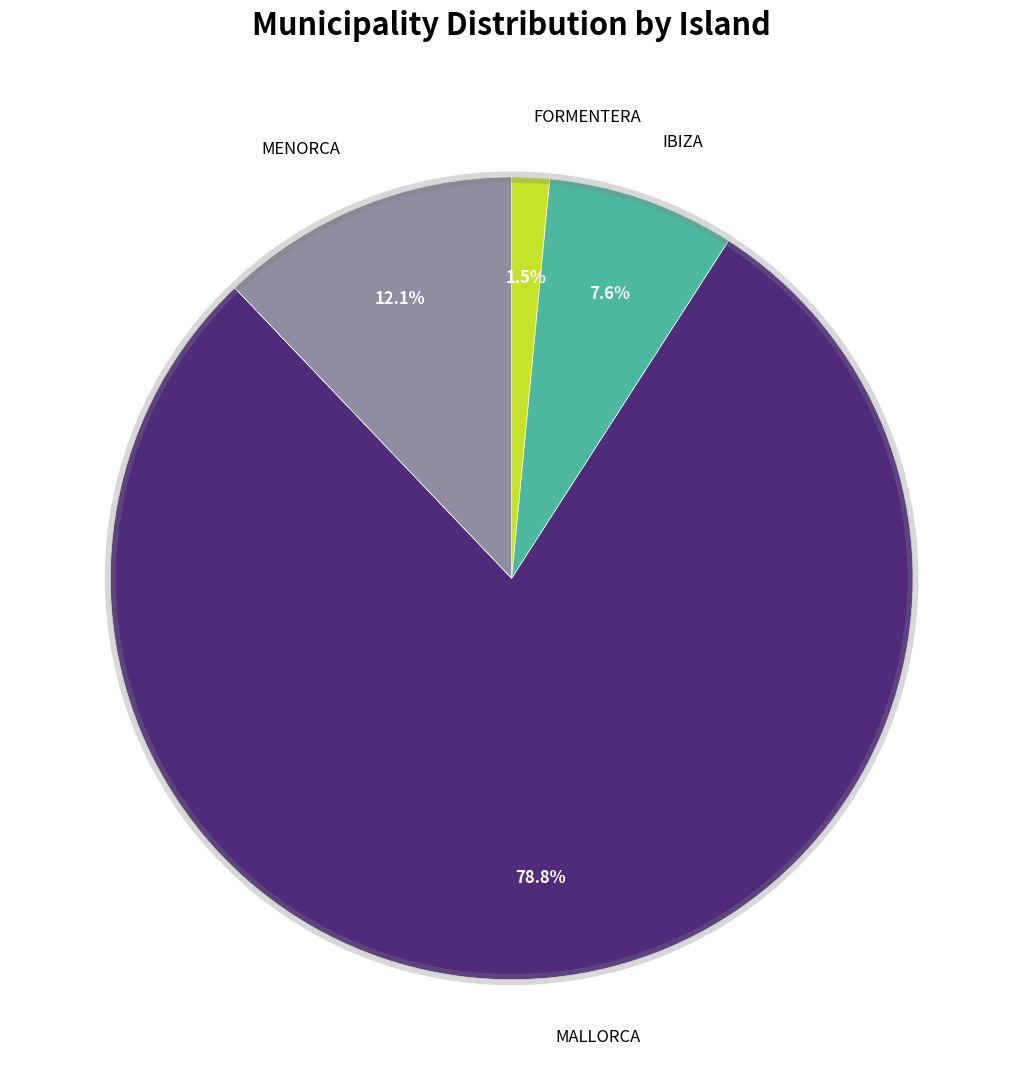

How many slices are in this pie chart?

4